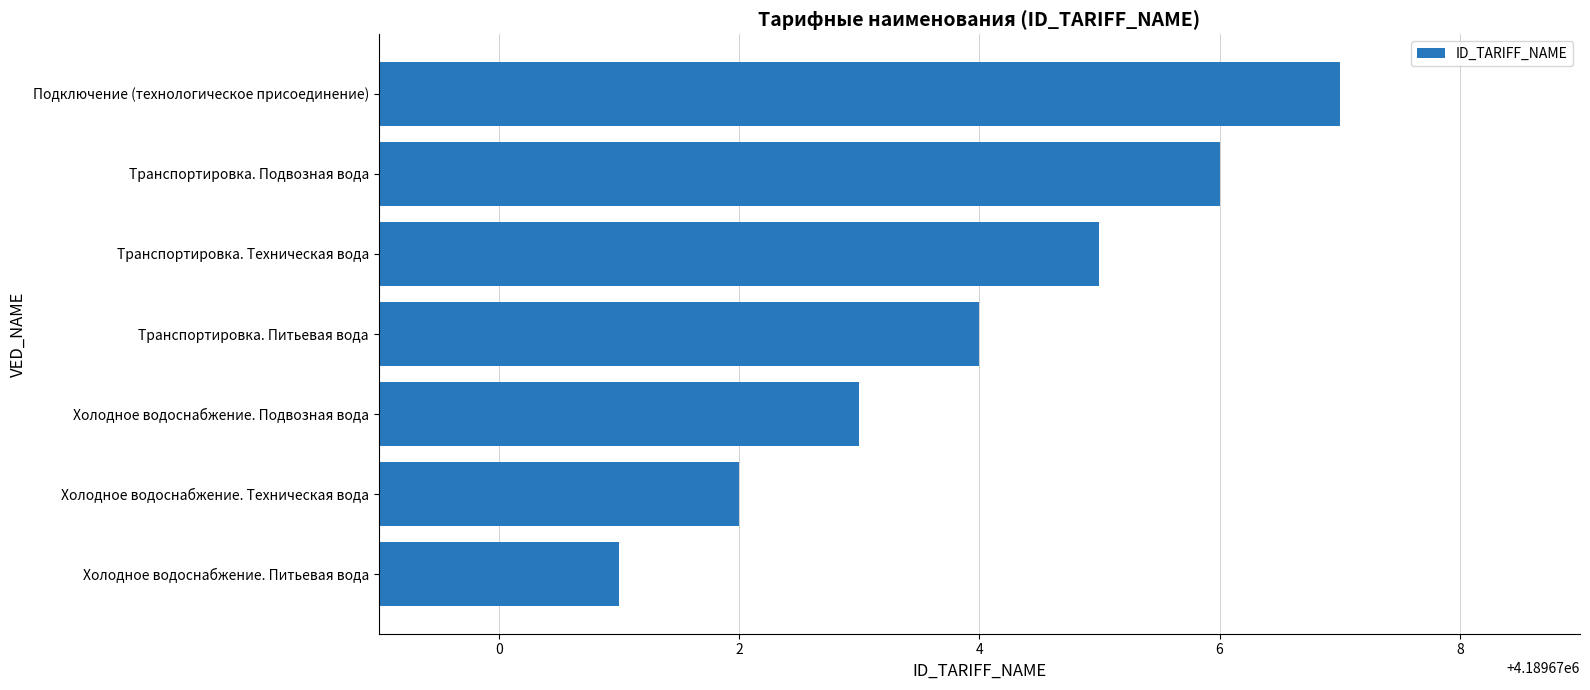

What is the difference between the maximum and second lowest values?

5